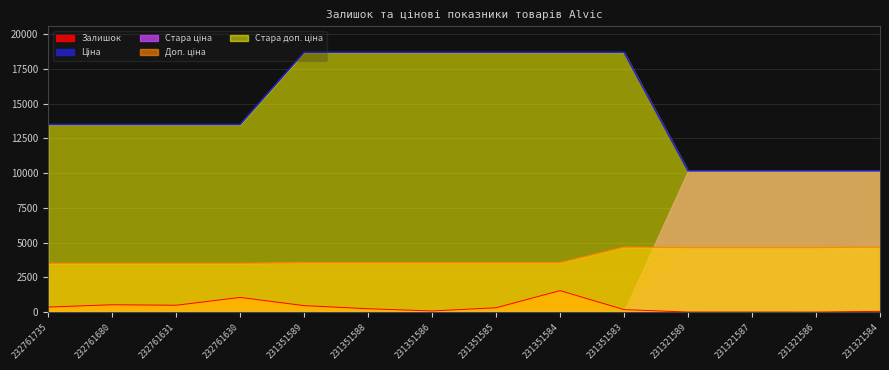

What is the average value of the Залишок series?

380.2